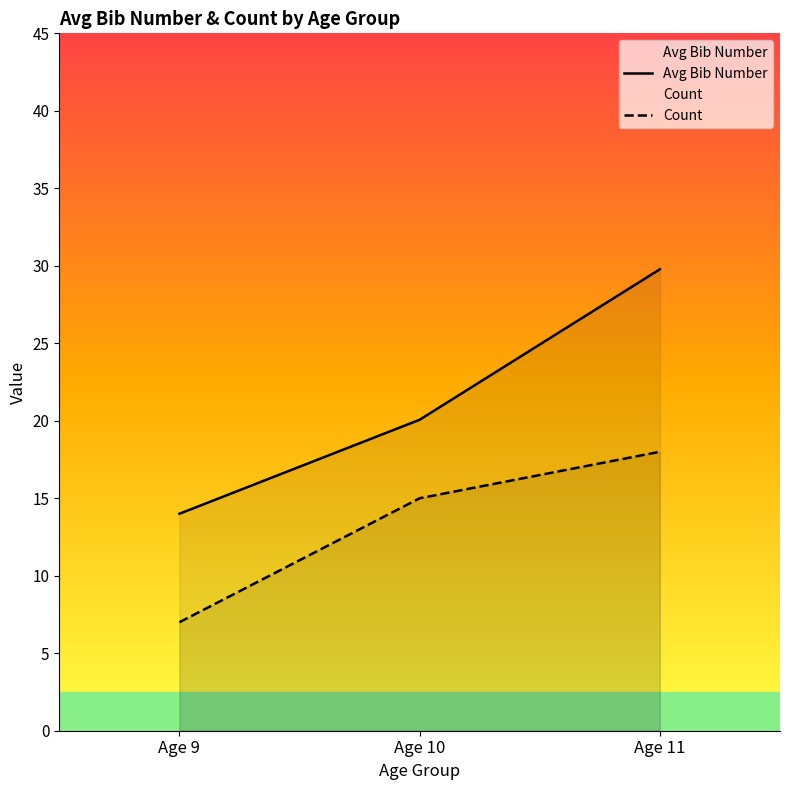

Which category has the highest value across all series?

Age 11